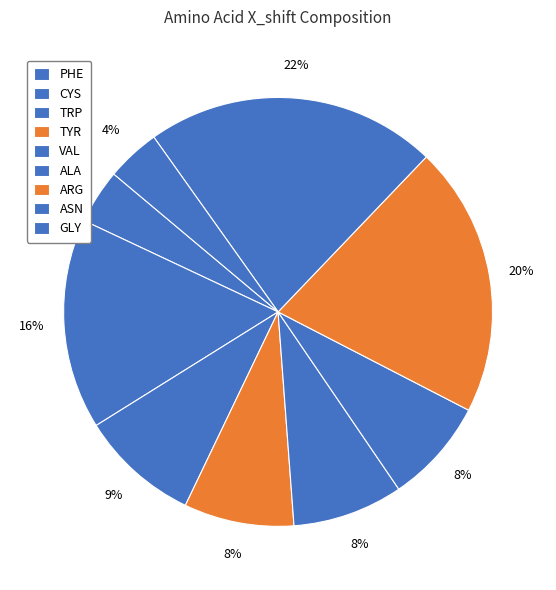

Between ALA and GLY, which is larger?

ALA